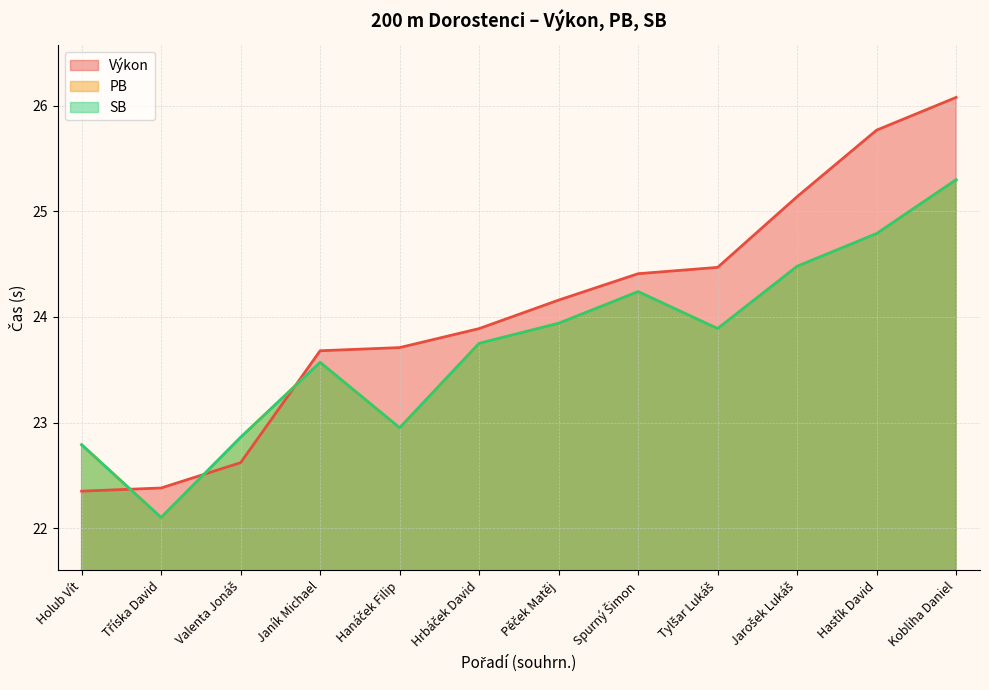

True or false: SB and PB cross at least once.

False